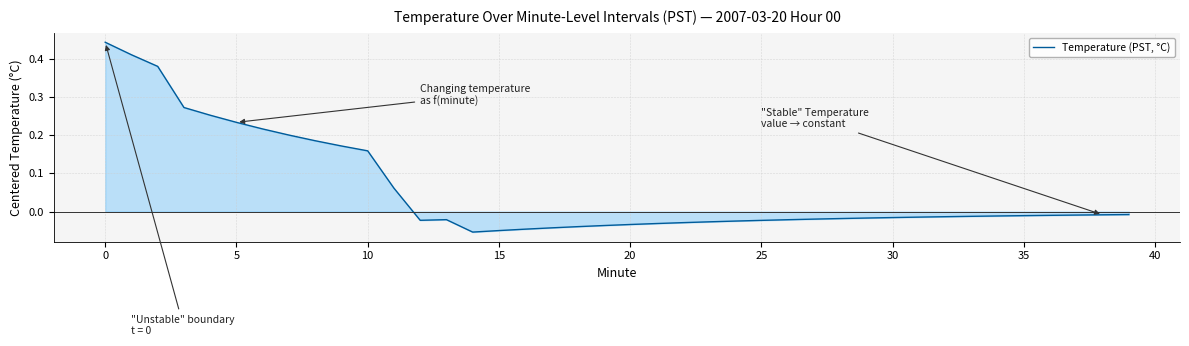

True or false: the data has more than 0 interior local peaks.

True